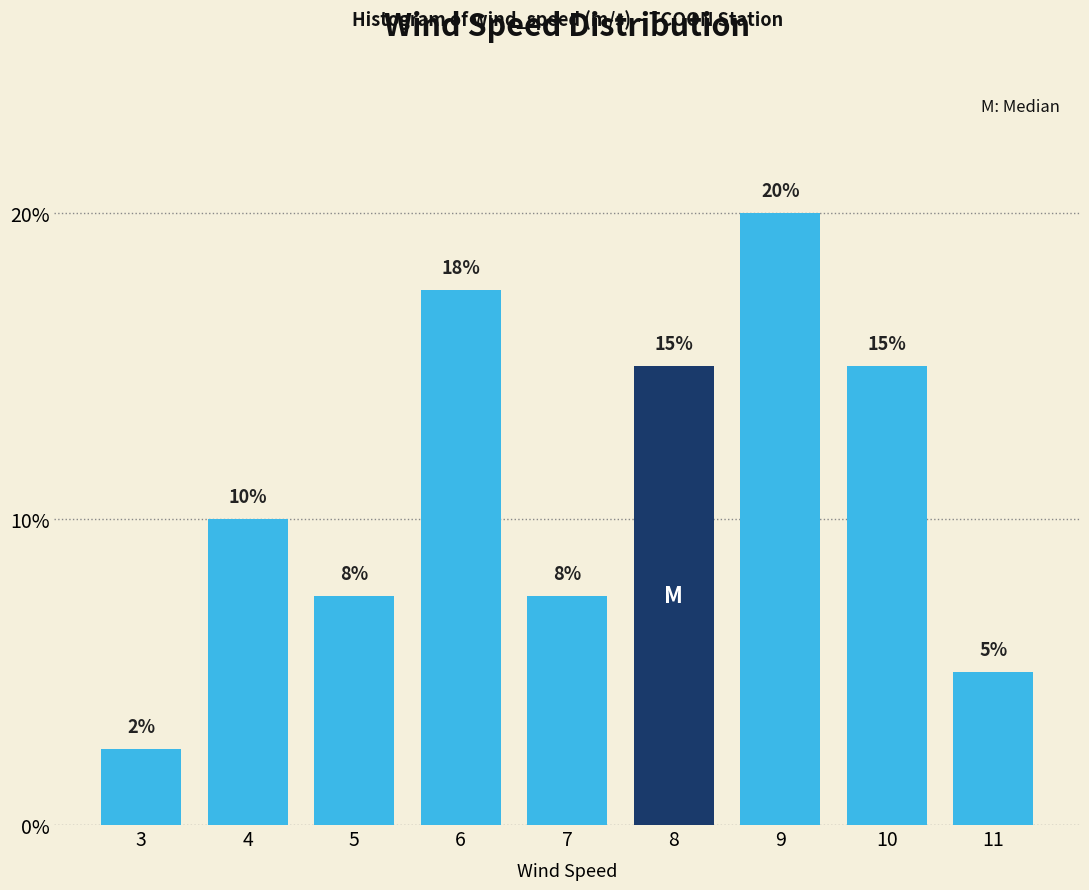

Which label corresponds to the smallest value in the chart?

3